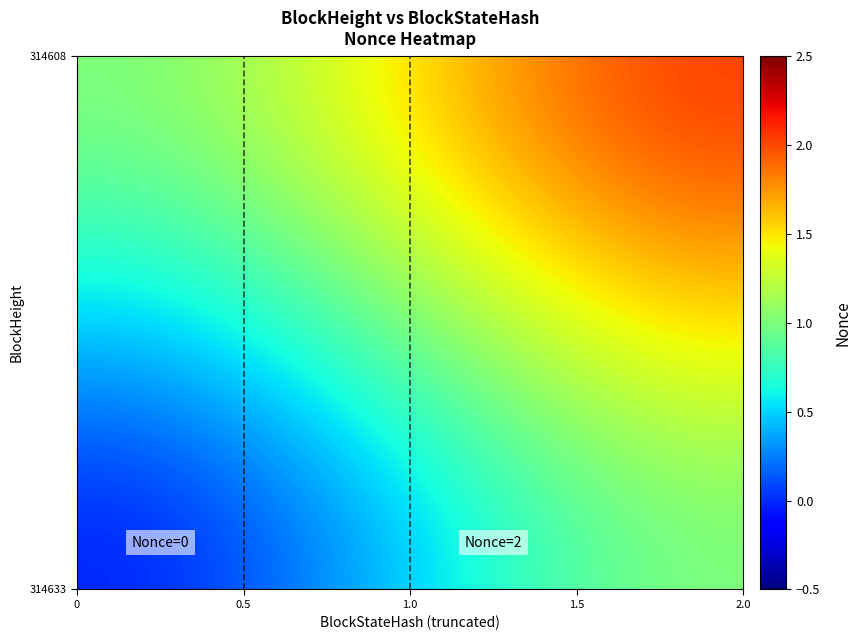

What is the maximum value shown in the chart?

2.0